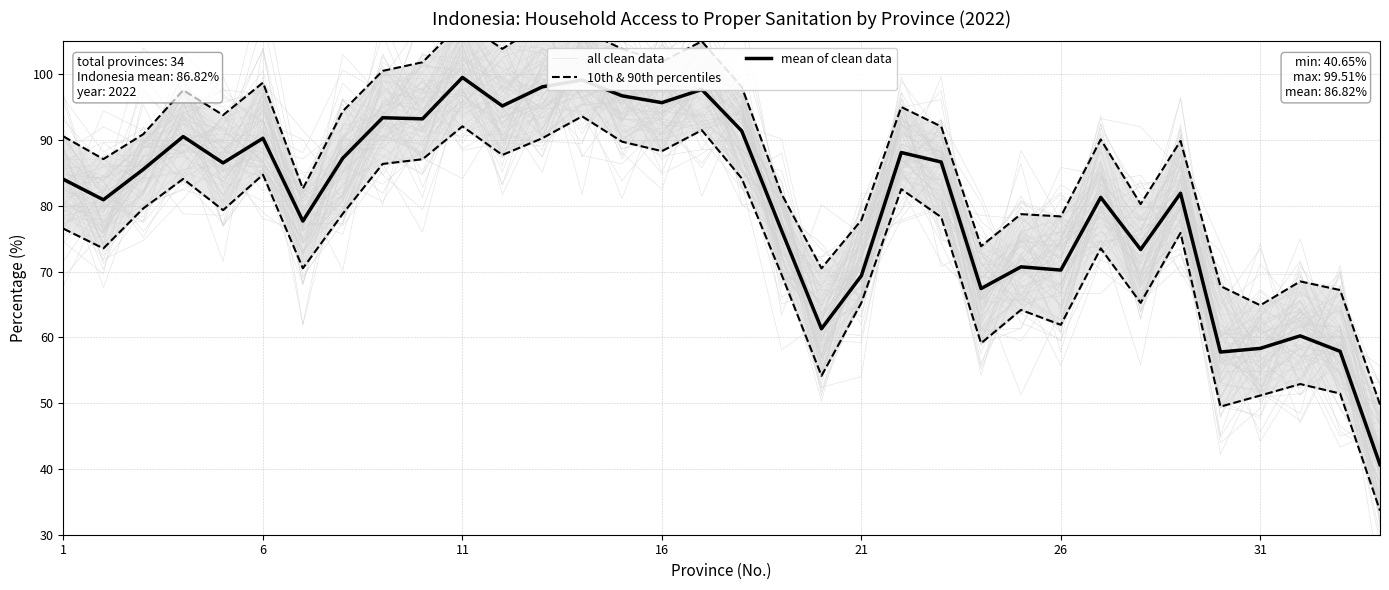

What is the highest value of the mean of clean data series?

99.5